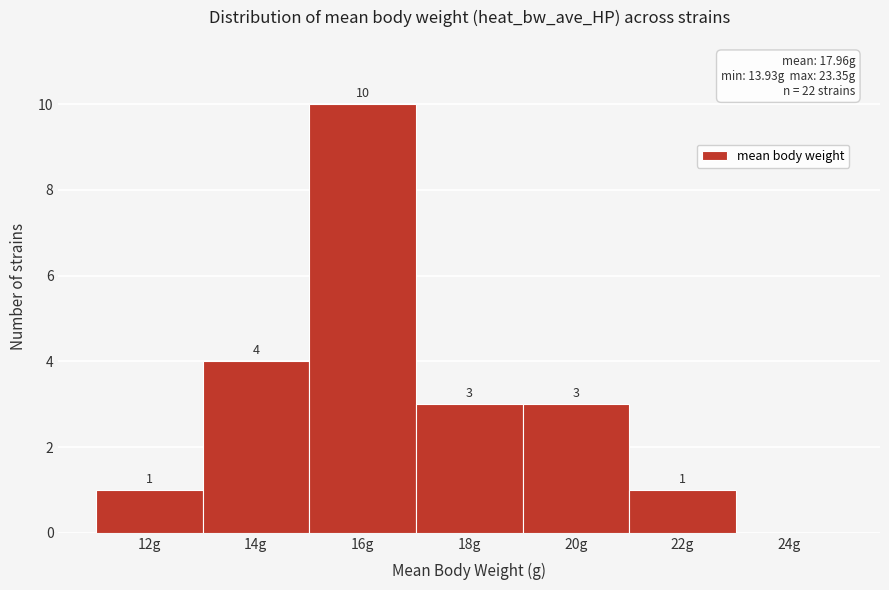

Reading right to left, what are all the values shown in this chart?

24g=0	22g=1	20g=3	18g=3	16g=10	14g=4	12g=1